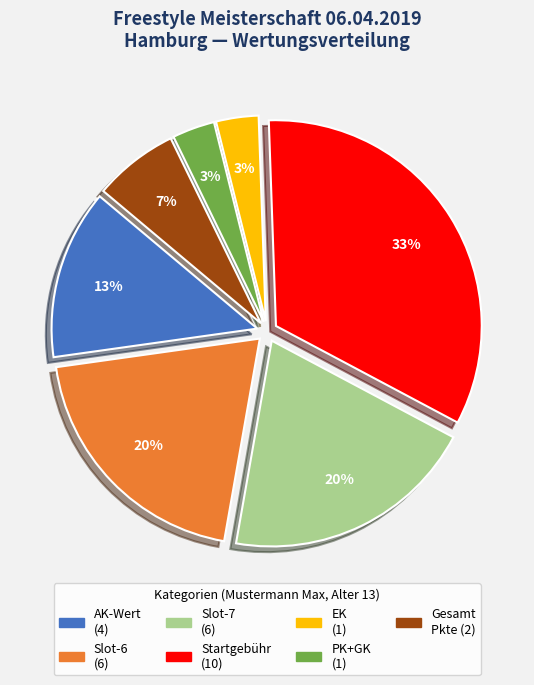

To the nearest percent, what is the average slice percentage?

14%